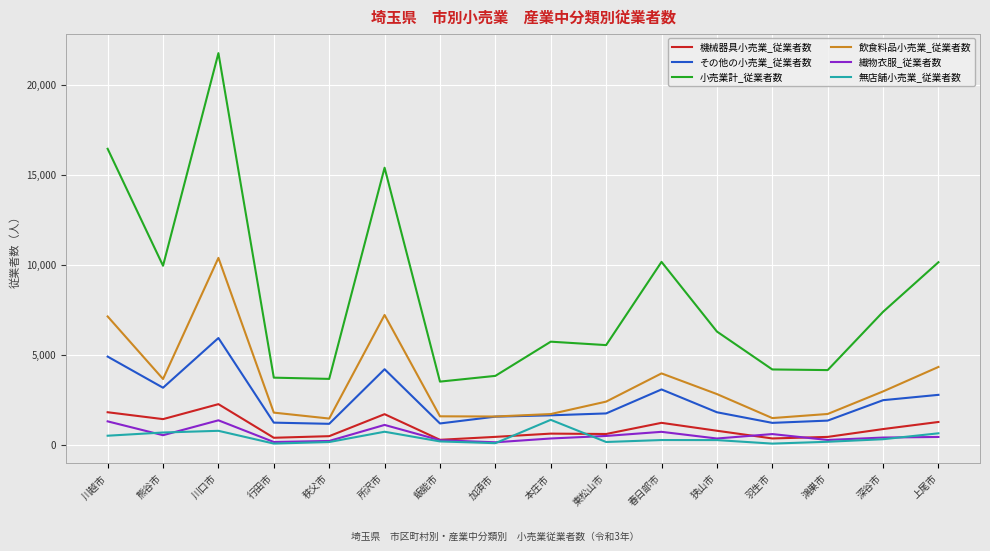

What position from the right is 本庄市?

8